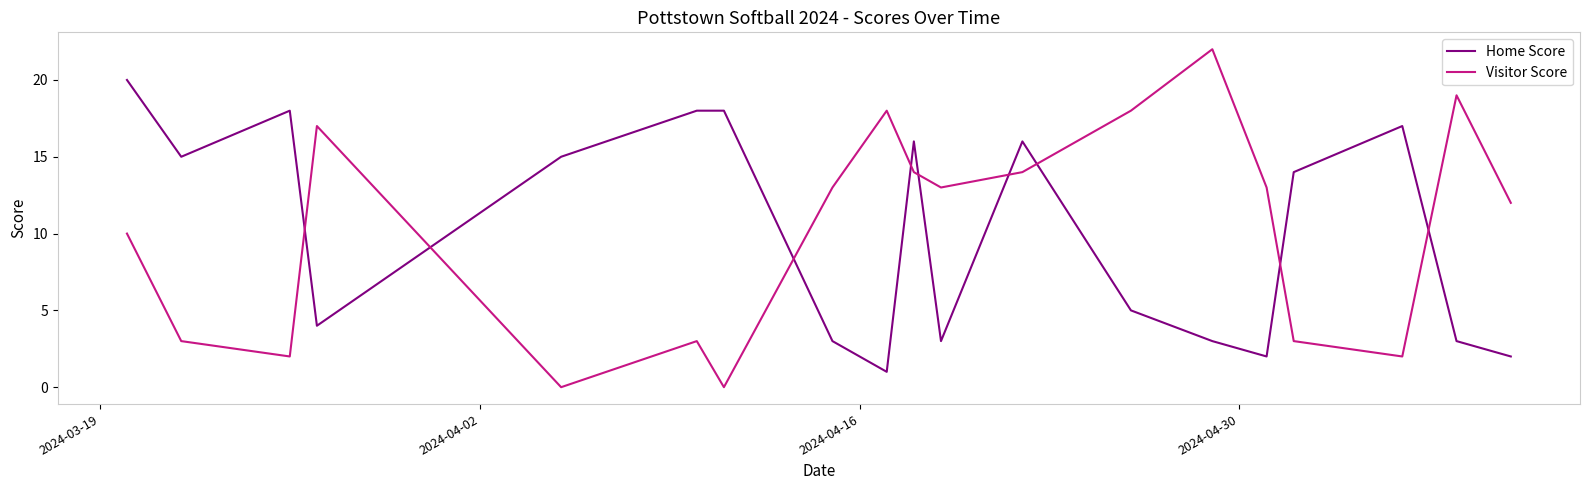

Which series has the largest range (max minus min)?

Visitor Score